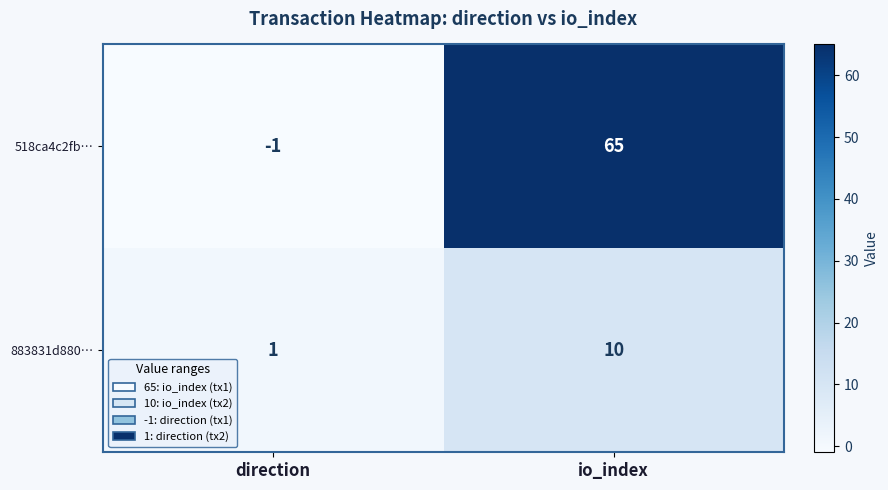

What is the approximate value of 518ca4c2fb… at io_index, to the nearest 5?

65